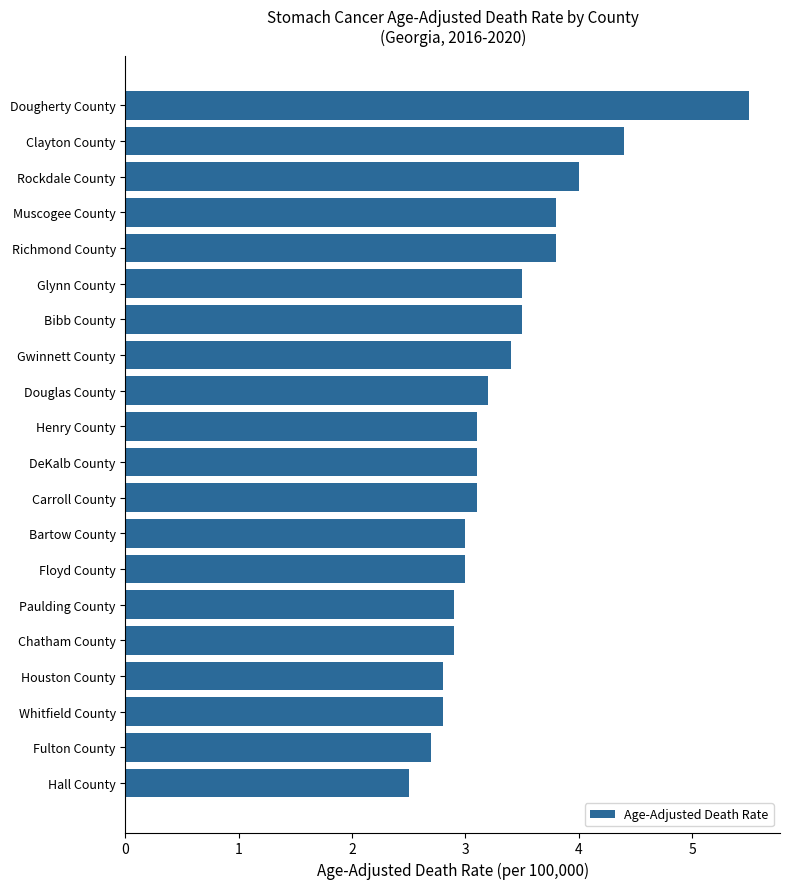

How many bars are there in total?

20